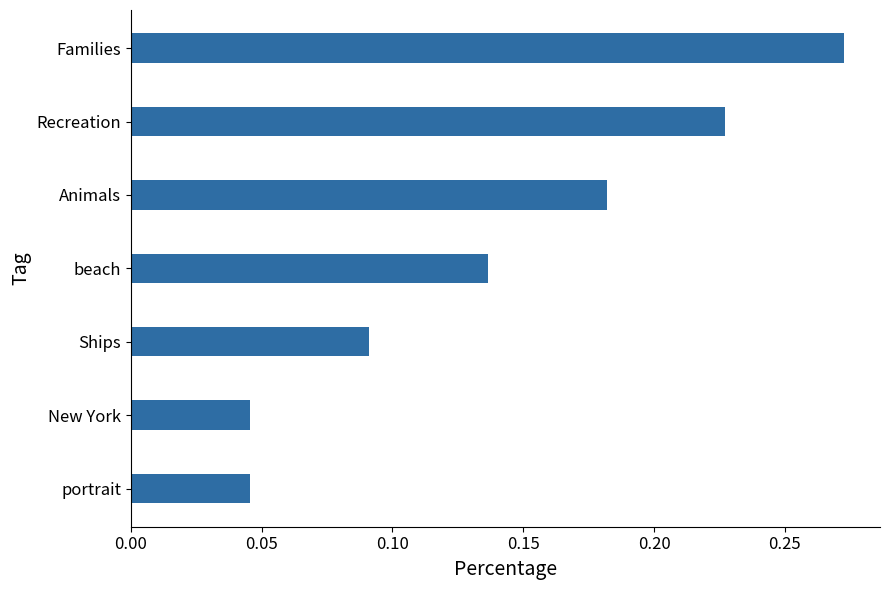

Which has a higher value, Ships or Recreation?

Recreation